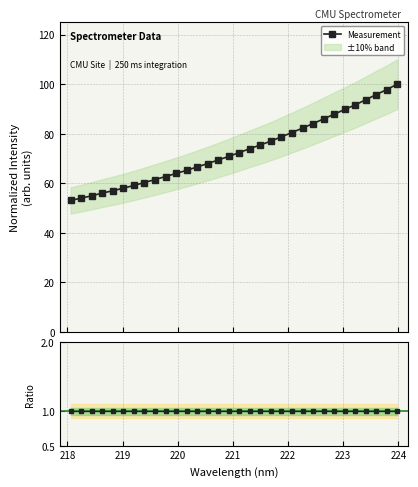

How many data points does each series have?

32